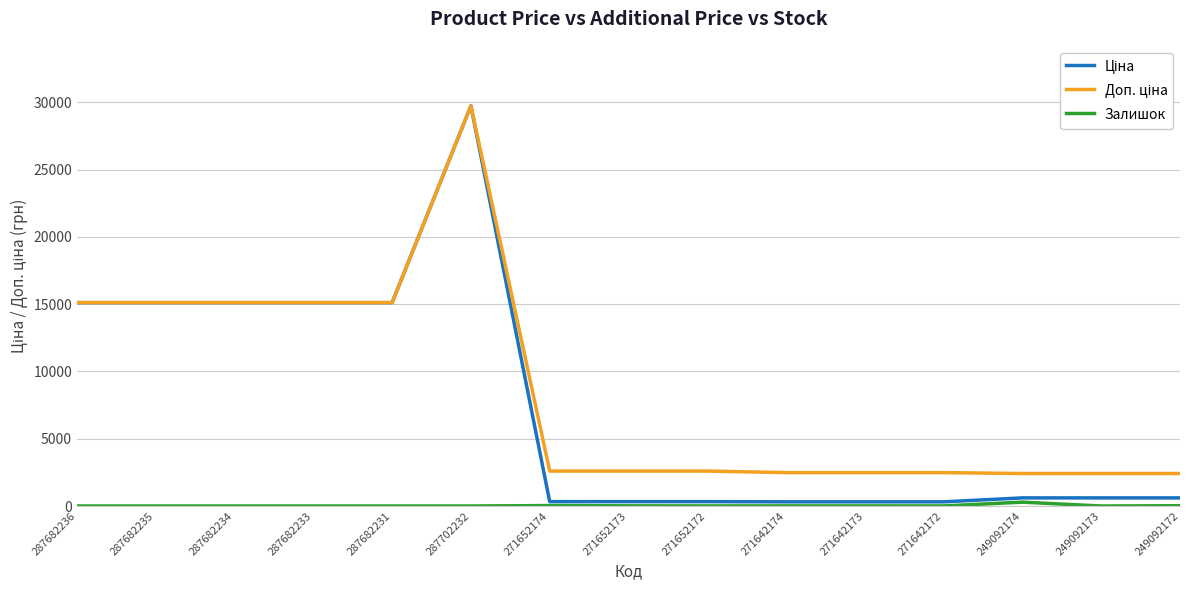

At which category is the sum across all series the highest?

287702232